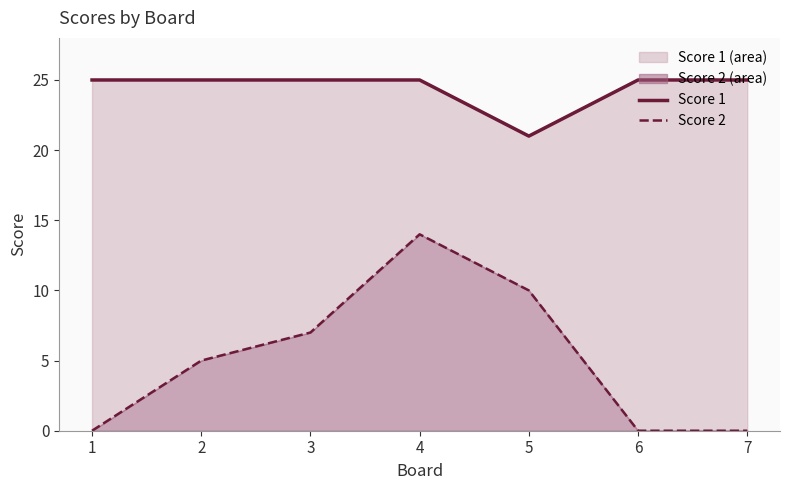

At which category does Score 1 line reach its first local valley?

5